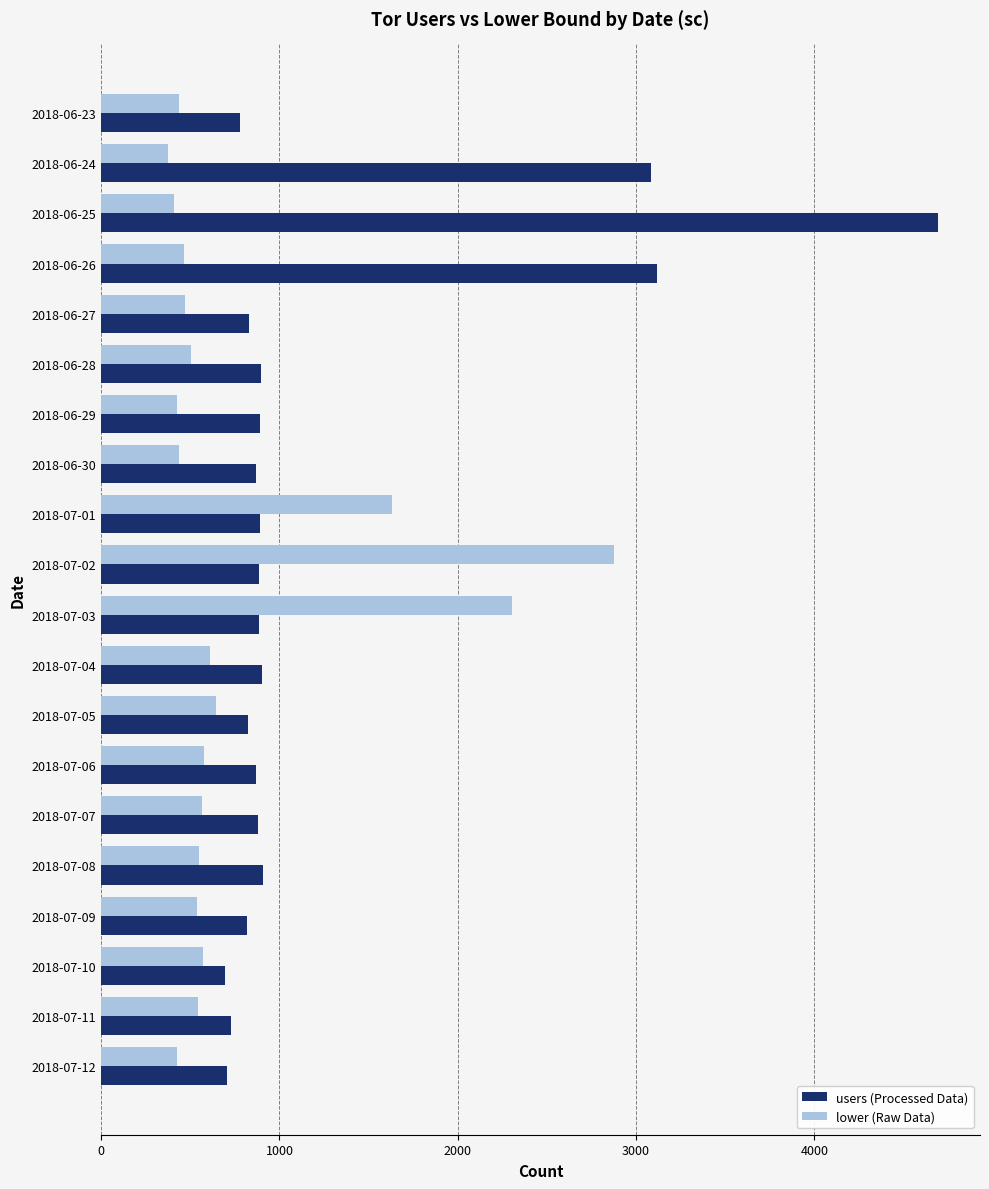

How many series are shown in this chart?

2